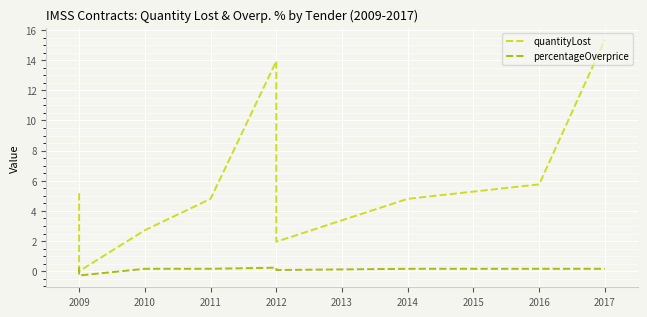

True or false: percentageOverprice and quantityLost intersect in this chart.

False